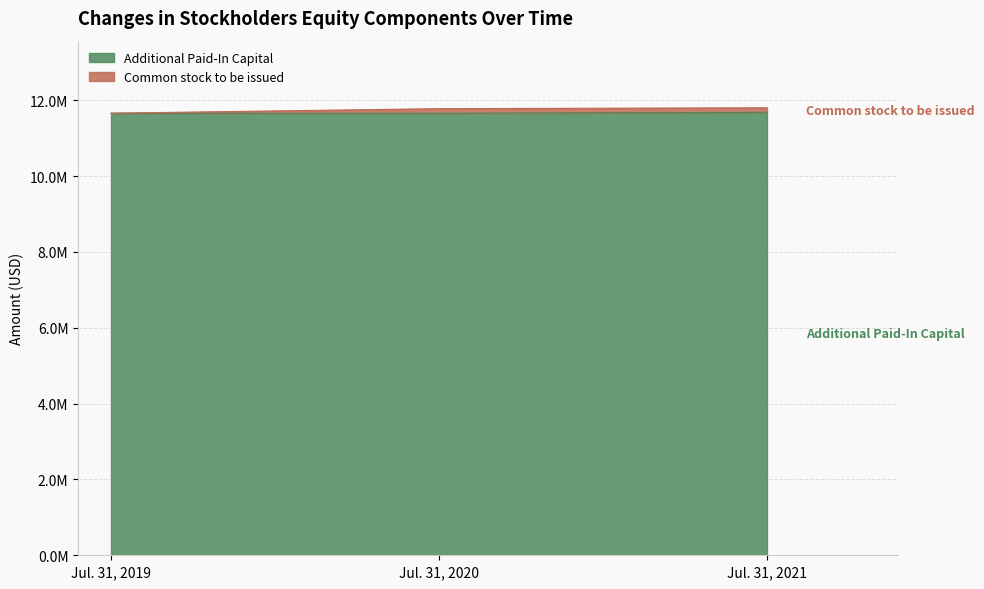

Which series has the largest range (max minus min)?

Common stock to be issued